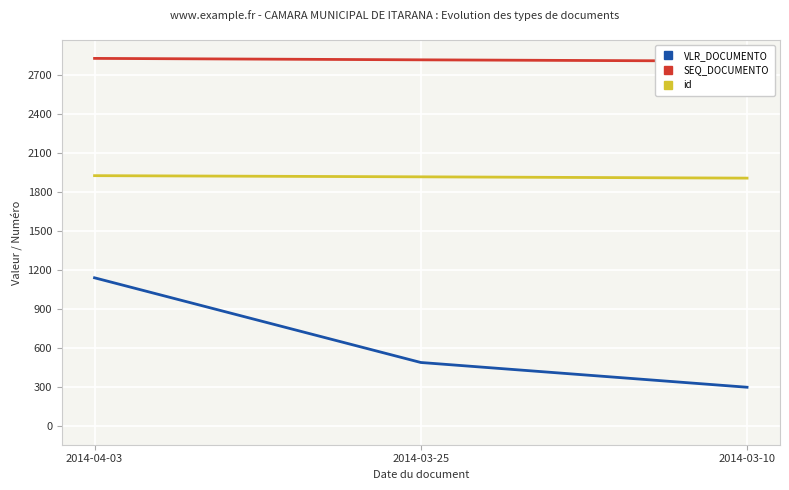

List the labels in order of SEQ_DOCUMENTO value, smallest first.

2014-03-10, 2014-03-25, 2014-04-03